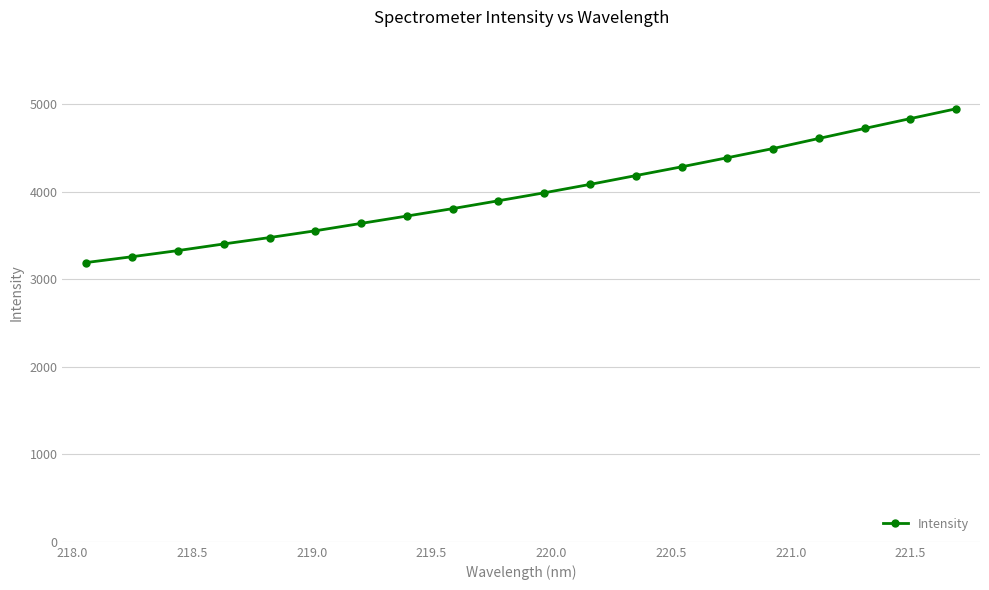

What is the value of the 9th point from the left?

3809.4